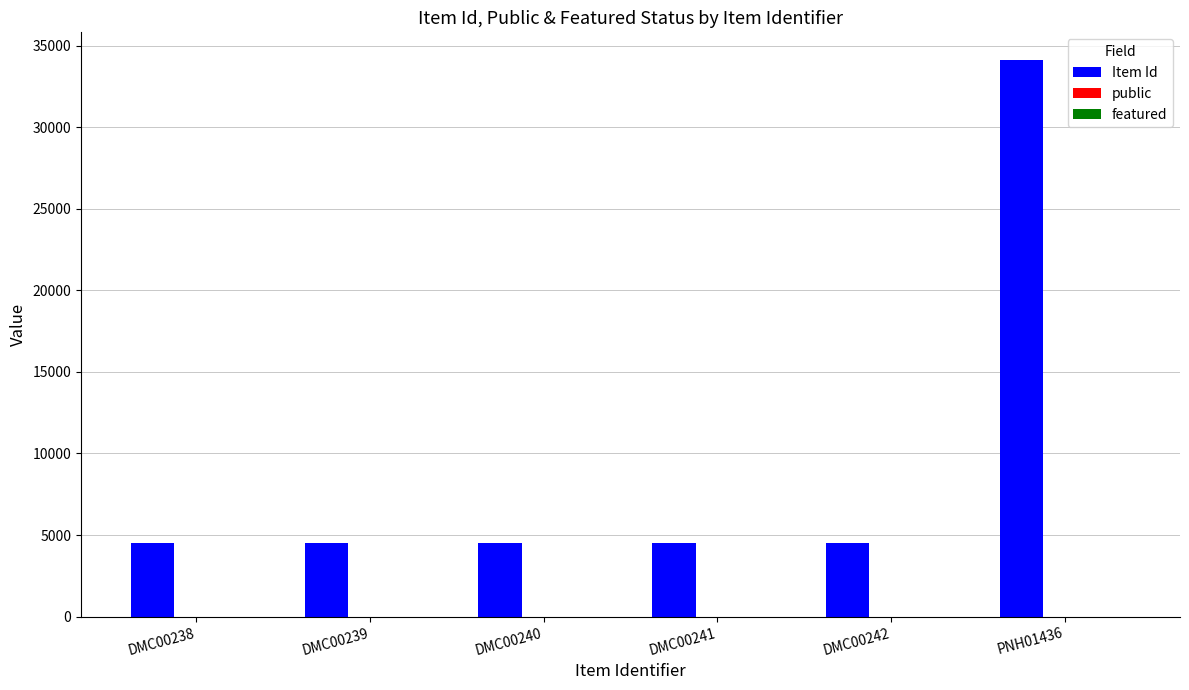

At which label does Item Id reach its peak?

PNH01436